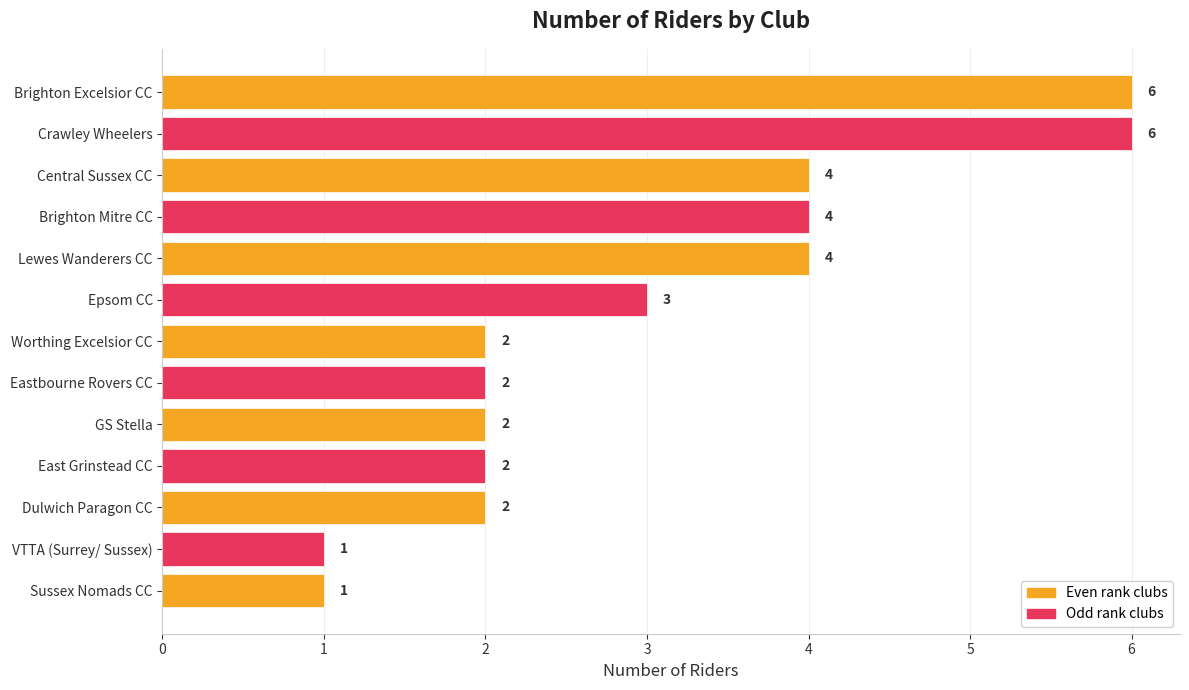

What is the sum of all values?

39